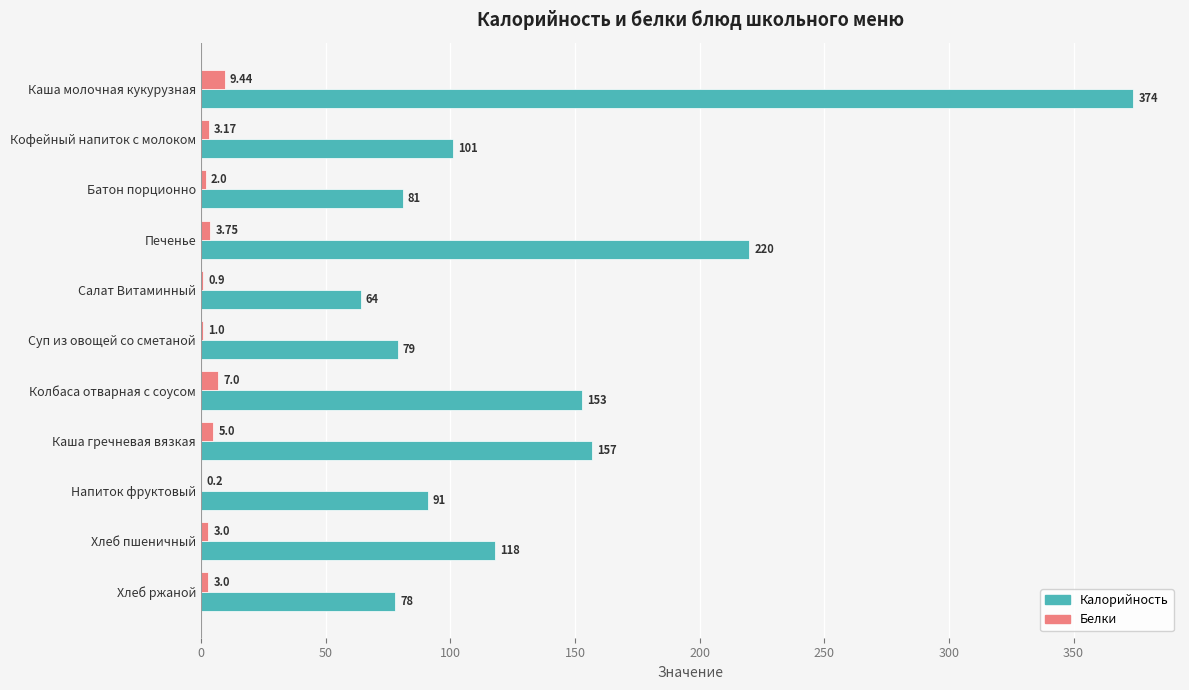

Is the value of Калорийность at Каша молочная кукурузная greater than the value of Белки at Салат Витаминный?

Yes